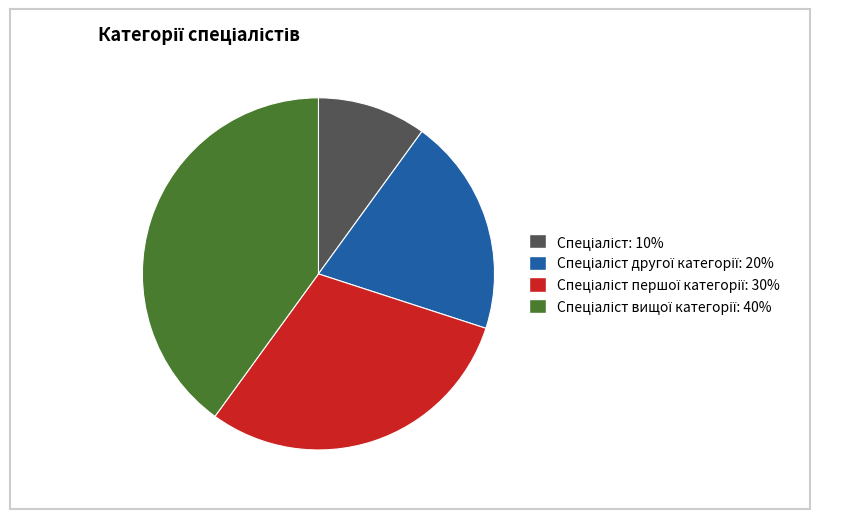

How many slices are in this pie chart?

4